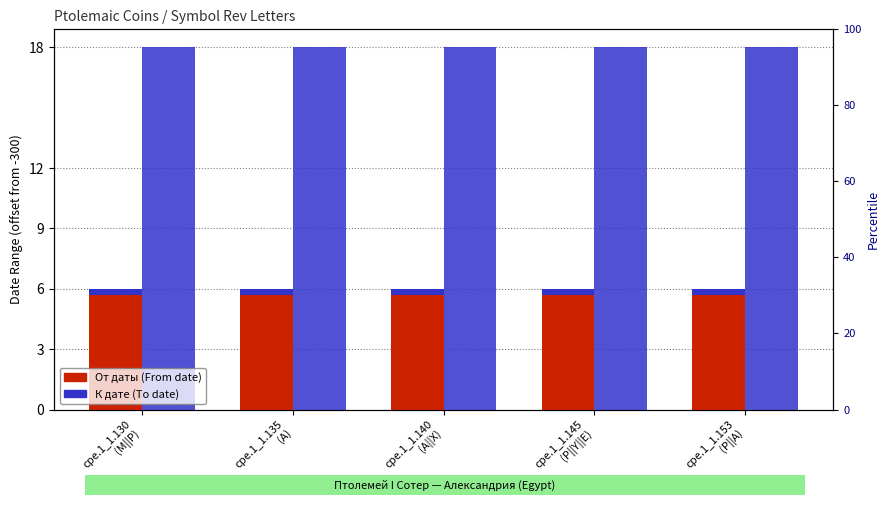

True or false: От даты has a value of 9 at cpe.1_1.140
(A||X).

False